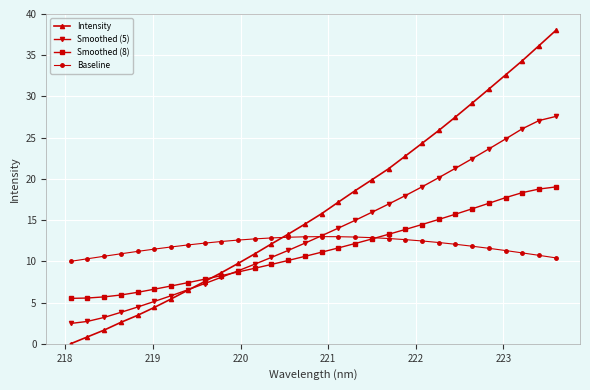

At how many categories does at least one series exceed 30?

5